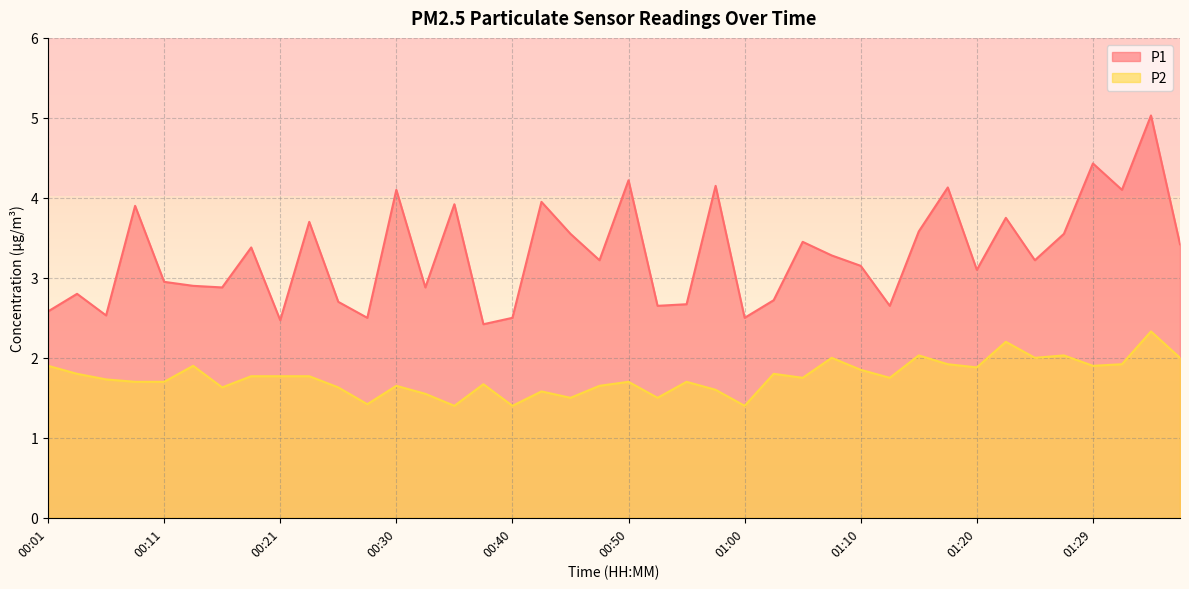

What is the difference between the highest and lowest values at 00:04?

1.0